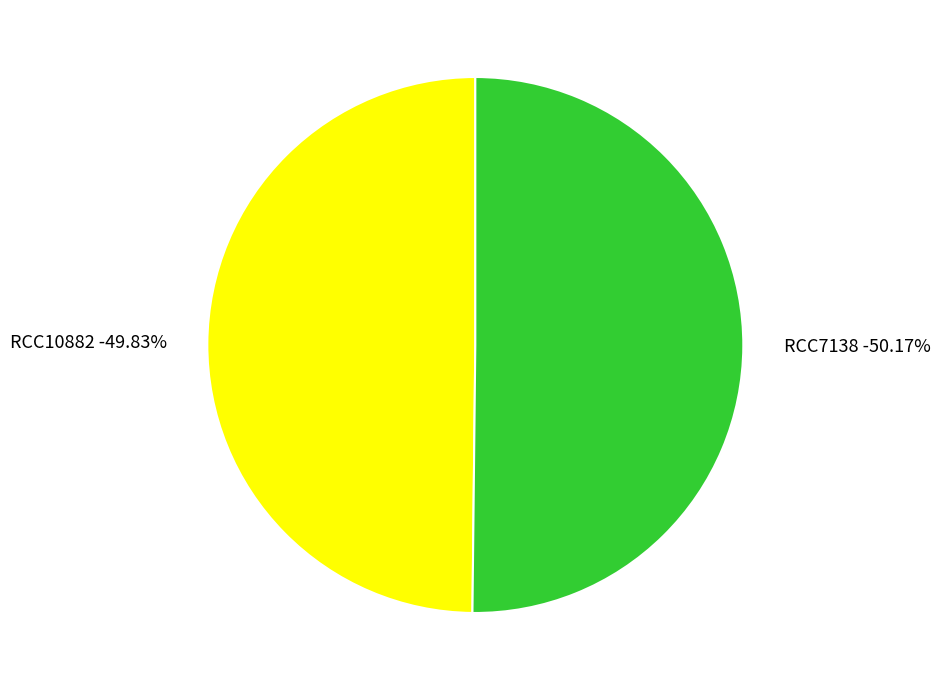

The RCC7138 slice represents 50% of the pie. True or false?

True